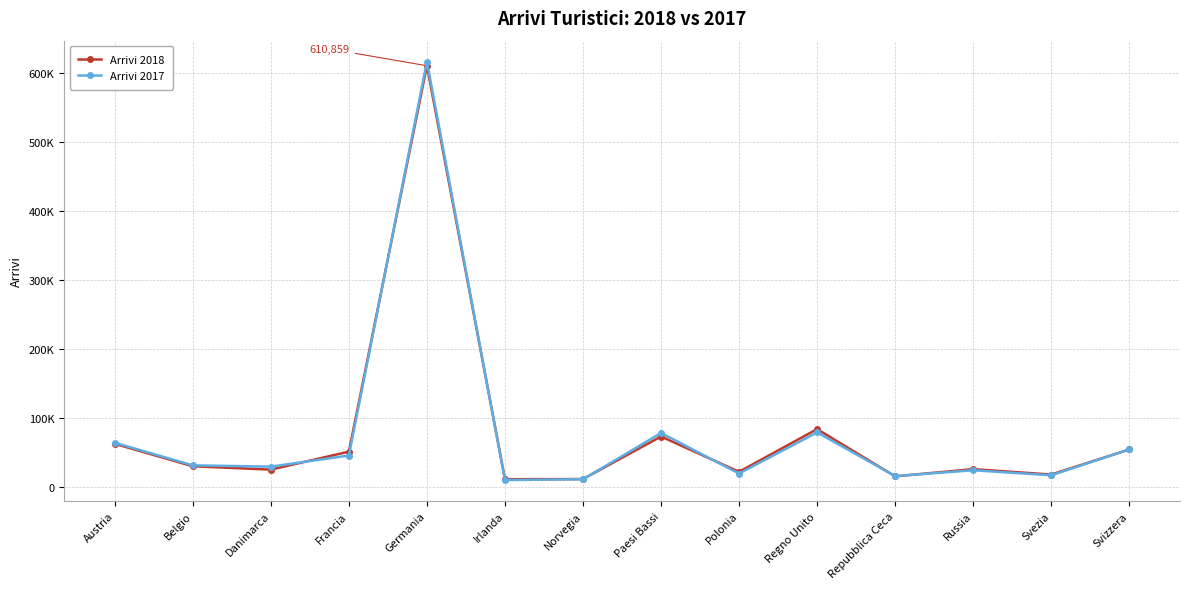

At which label does Arrivi 2017 reach its peak?

Germania